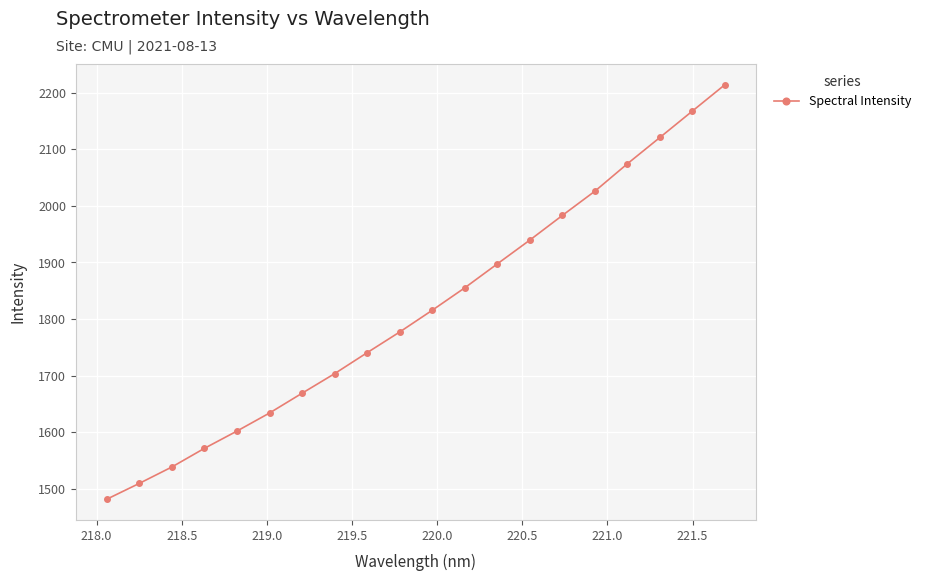

True or false: there are more than 1 points higher than both neighbors.

False